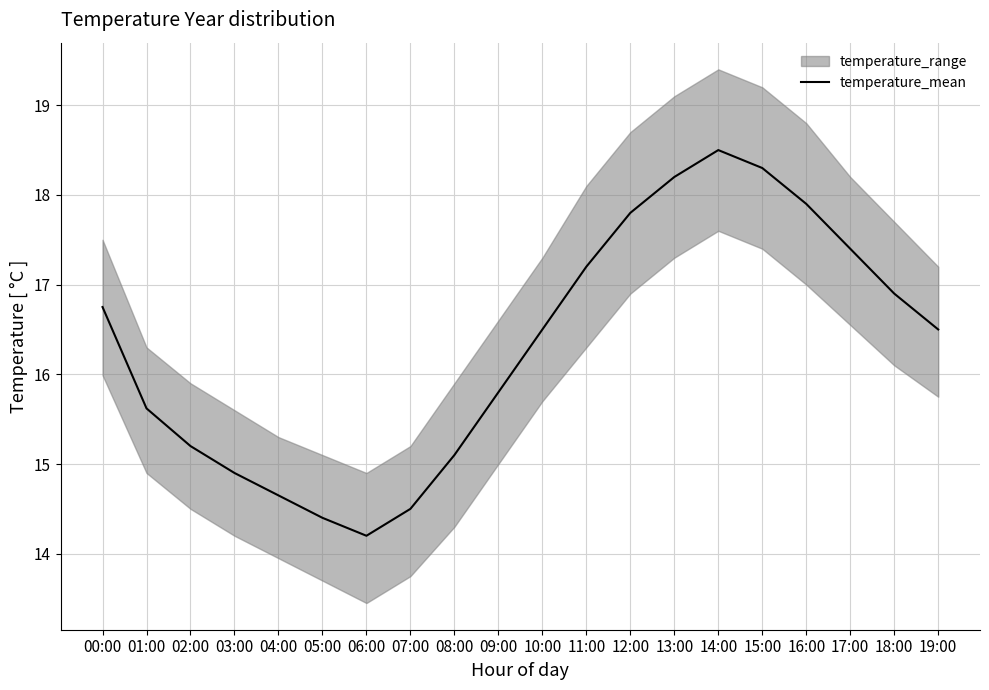

At which category does the data reach its first local peak?

14:00